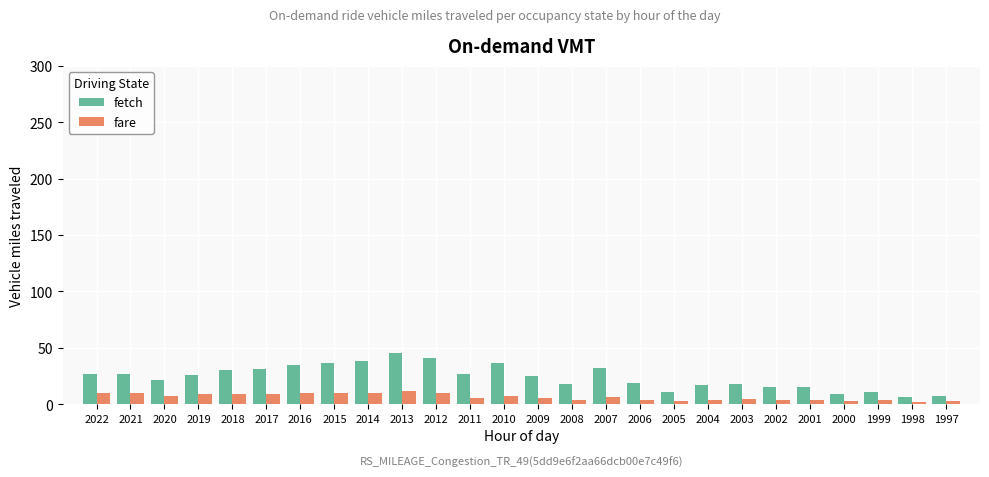

How many distinct data groups are displayed?

2